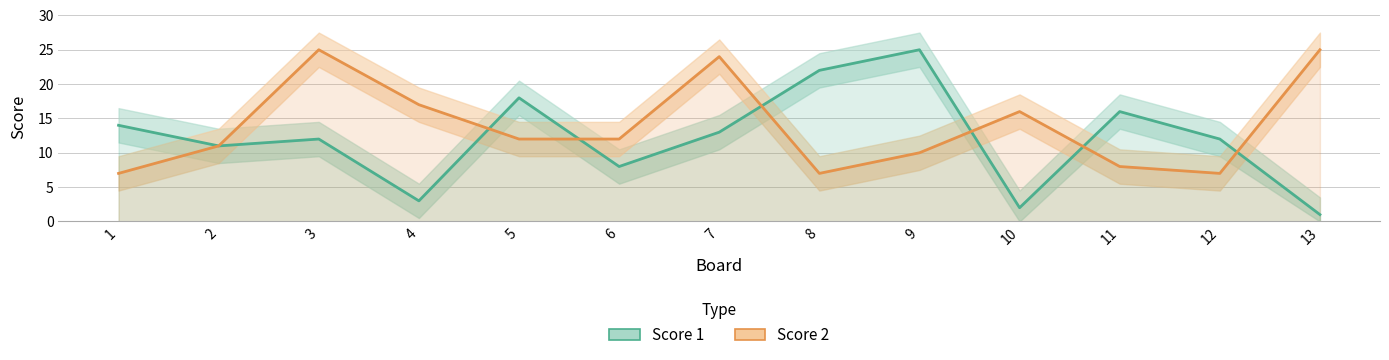

What is the total value across all series at 2?

22